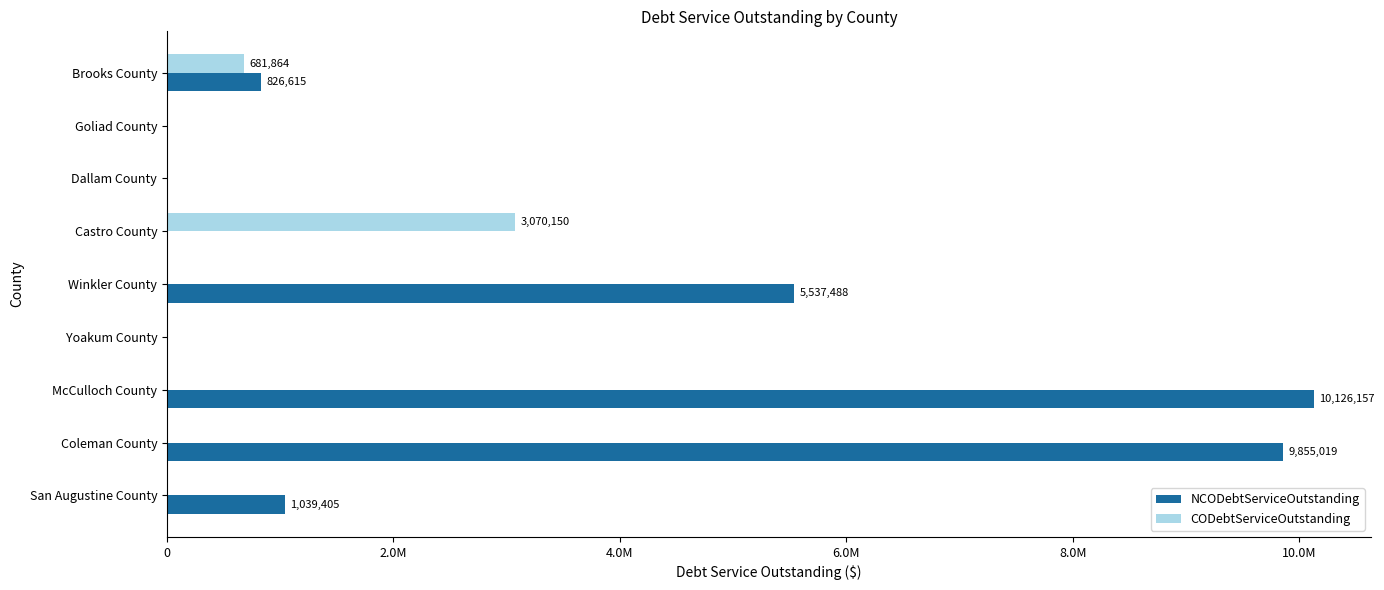

What are all the series names shown in the legend?

NCODebtServiceOutstanding, CODebtServiceOutstanding